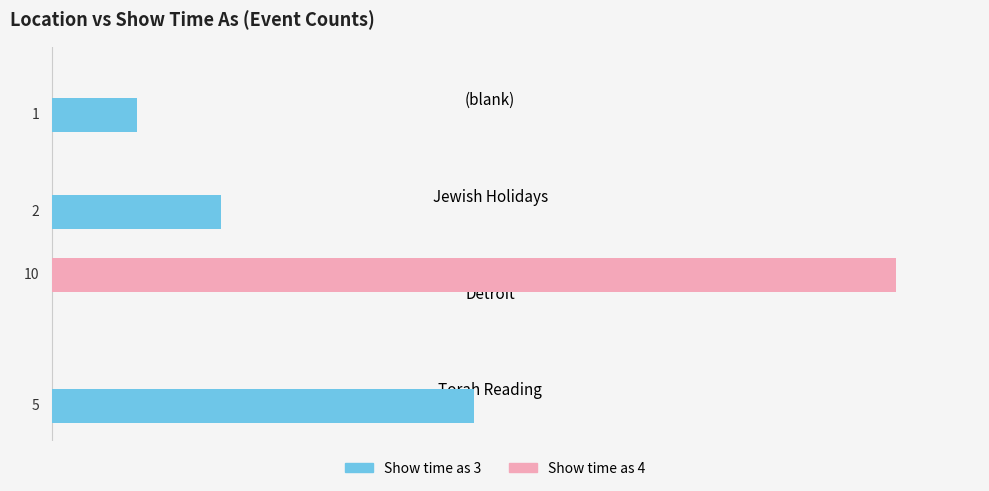

At which label is Show time as 3 closest to 2?

Jewish Holidays